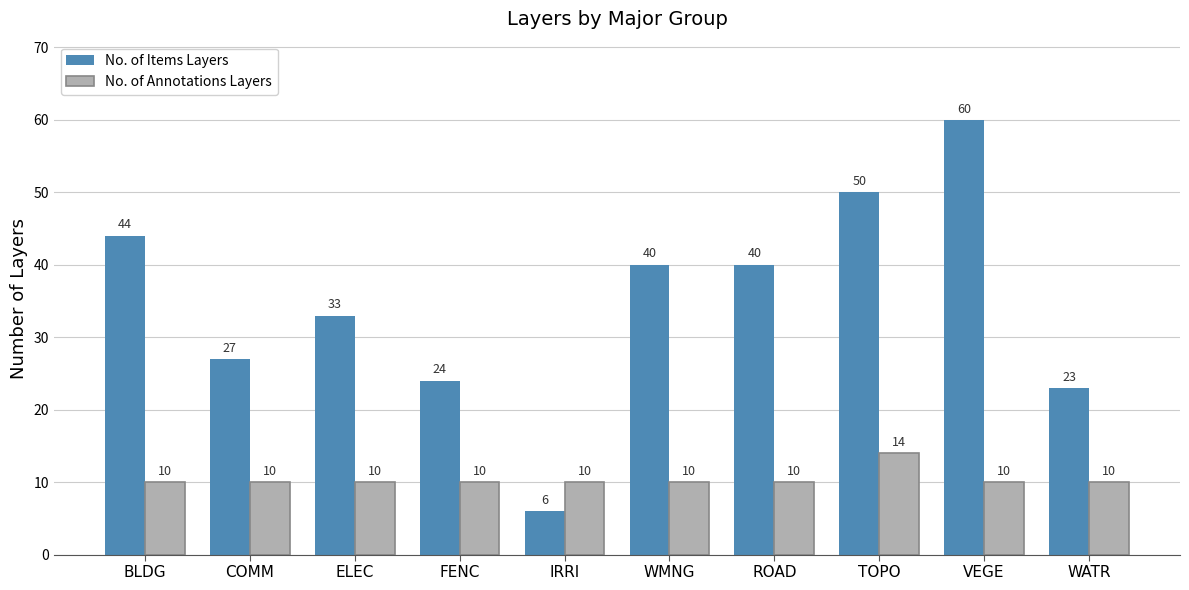

Does the chart contain stacked bars?

No